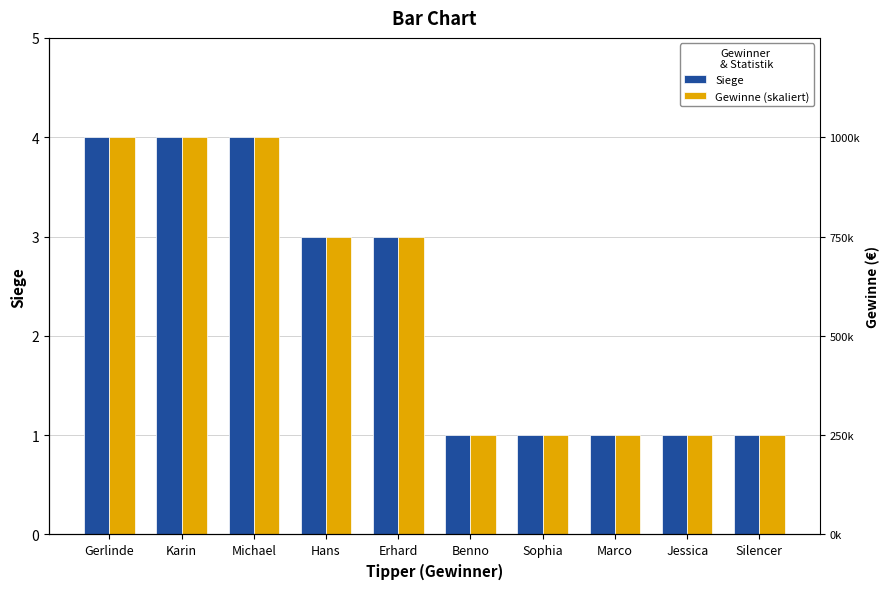

Does the chart contain any negative values?

No